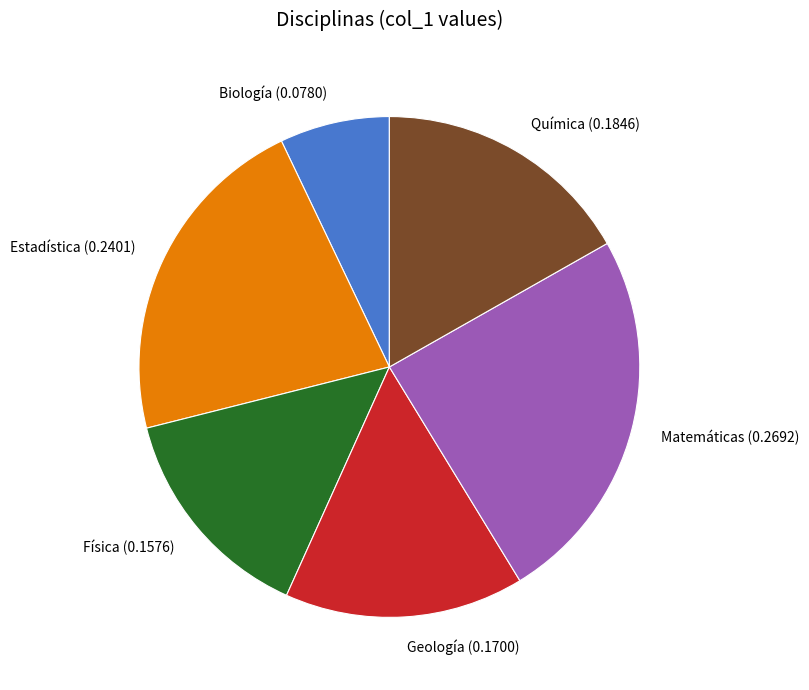

Which has a higher value, Estadística (0.2401) or Biología (0.0780)?

Estadística (0.2401)